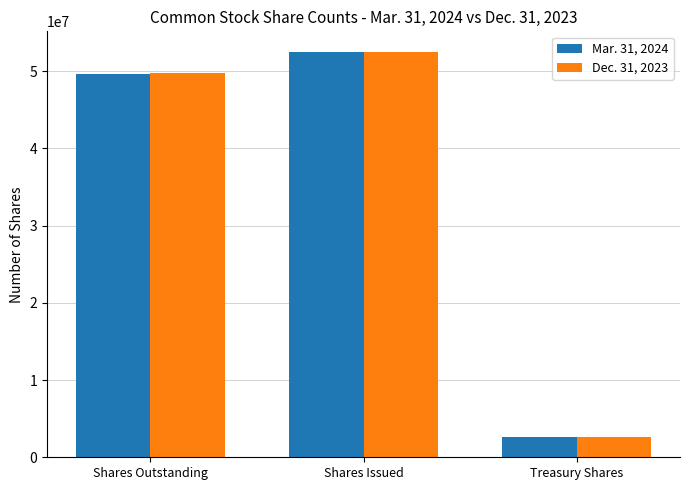

What is the value of the Dec. 31, 2023 bar at the 3rd from the left?

2623171